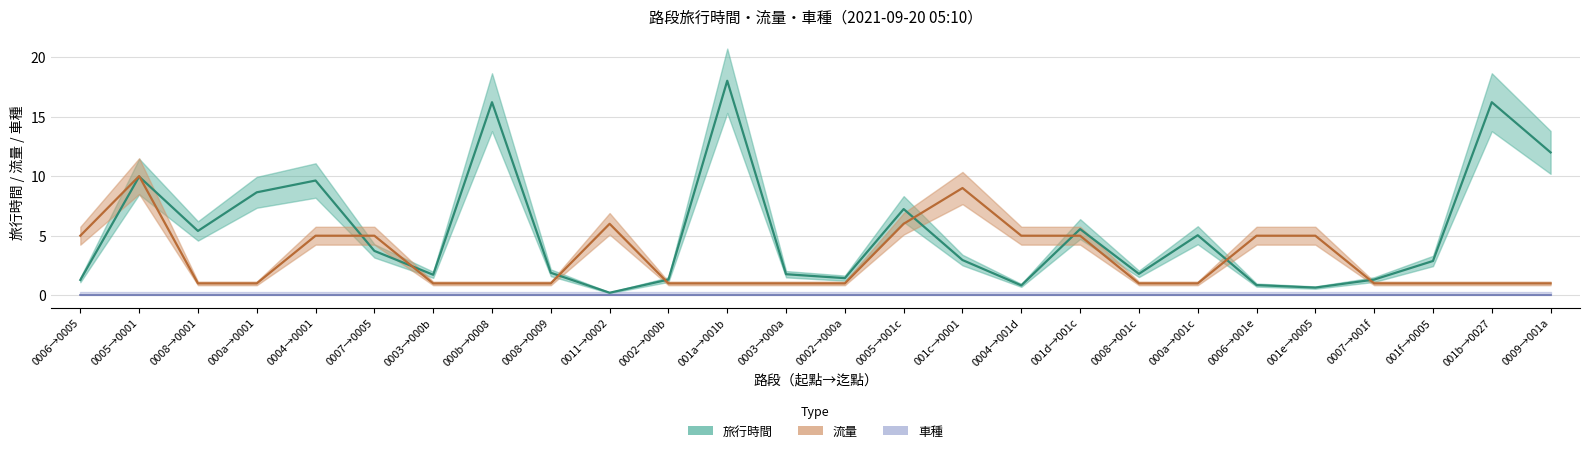

Count the 流量 values in the range 1 to 5.

22